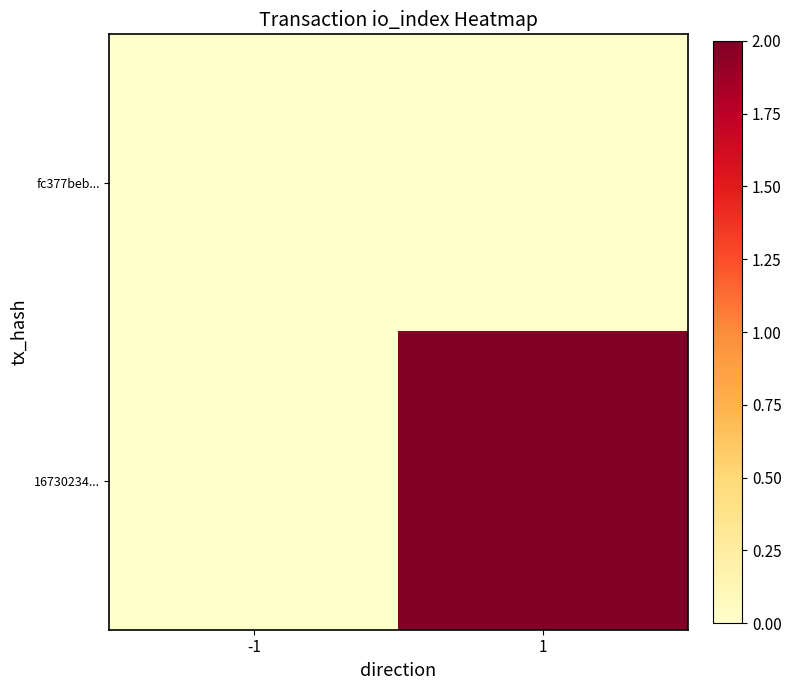

What is the maximum value shown in the chart?

2